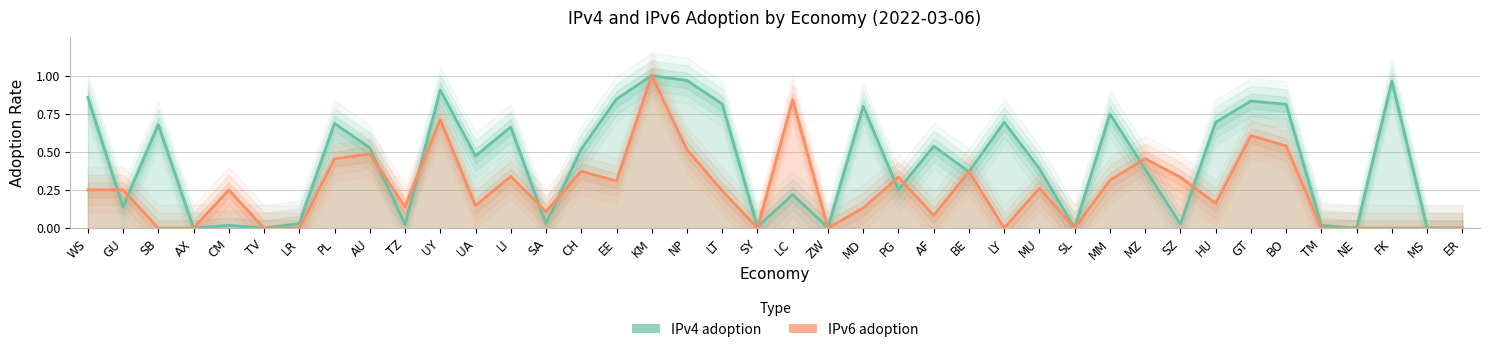

What are all the series names shown in the legend?

IPv4 adoption, IPv6 adoption